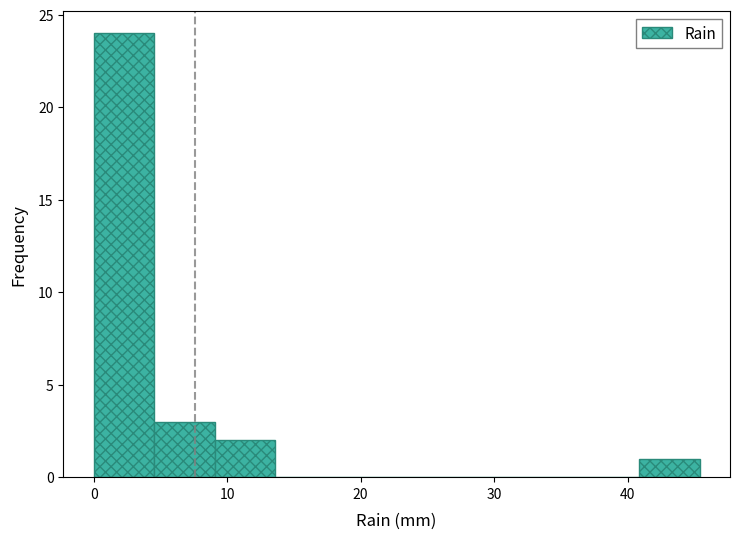

Over which range of the x-axis is the bar tallest?

0 to 5